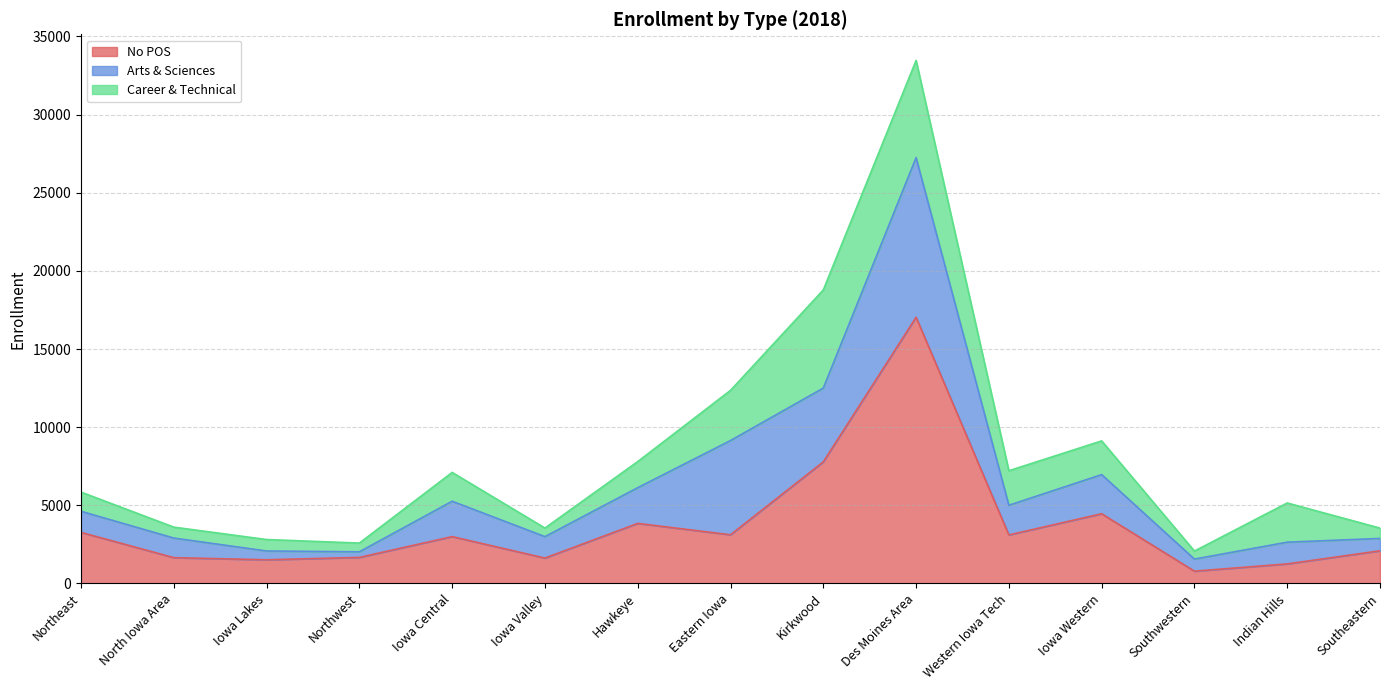

At Southwestern, list the series in order from smallest to largest.

Career & Technical, Arts & Sciences, No POS